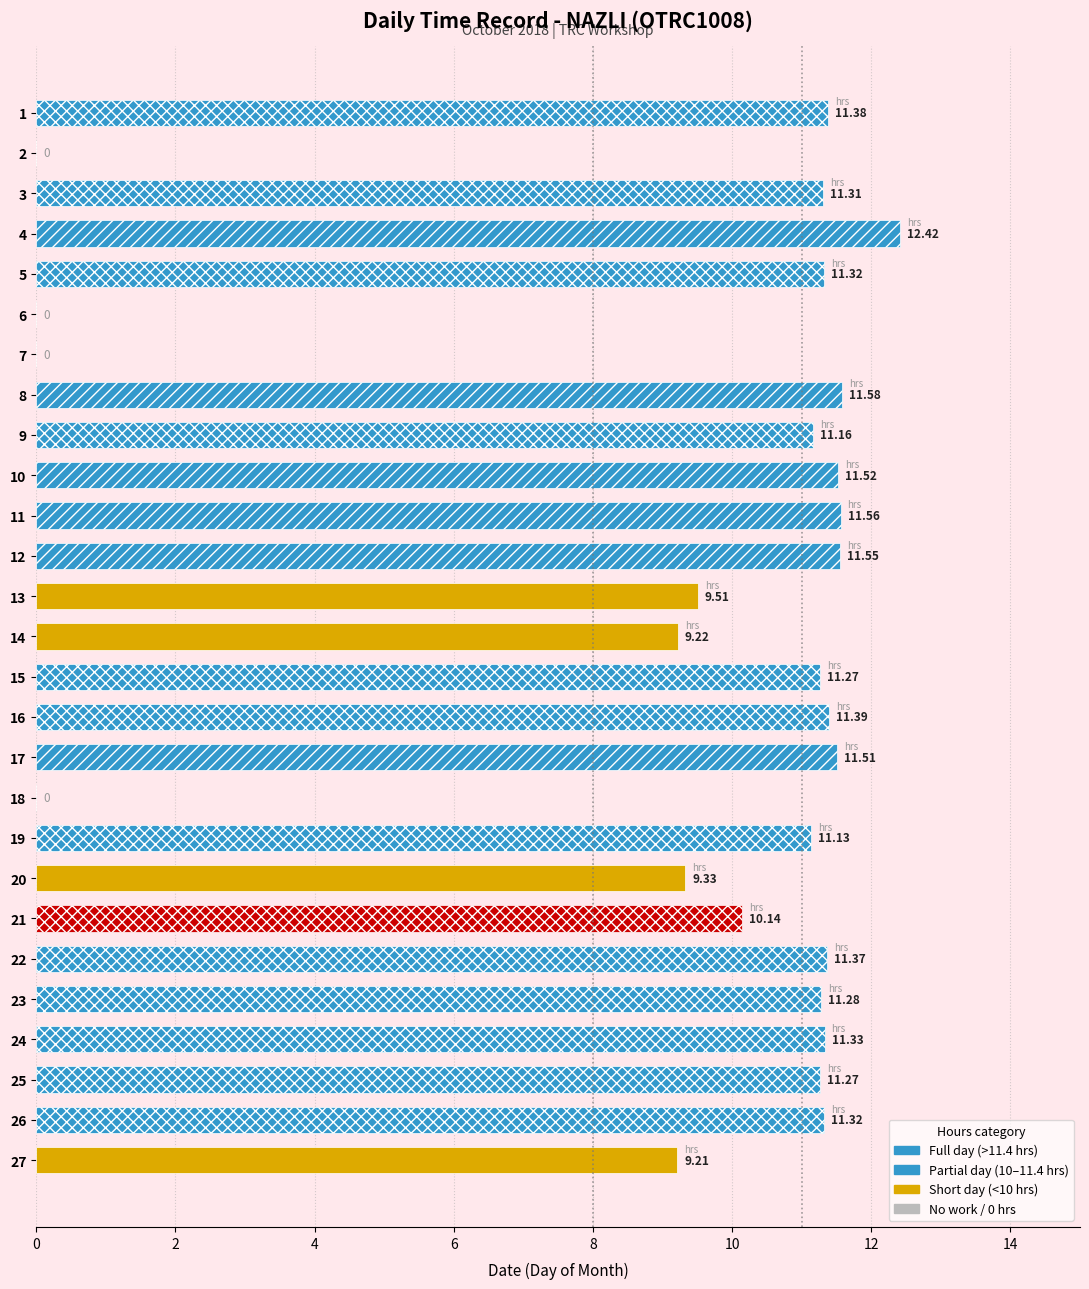

What is the sum of all values?

253.1